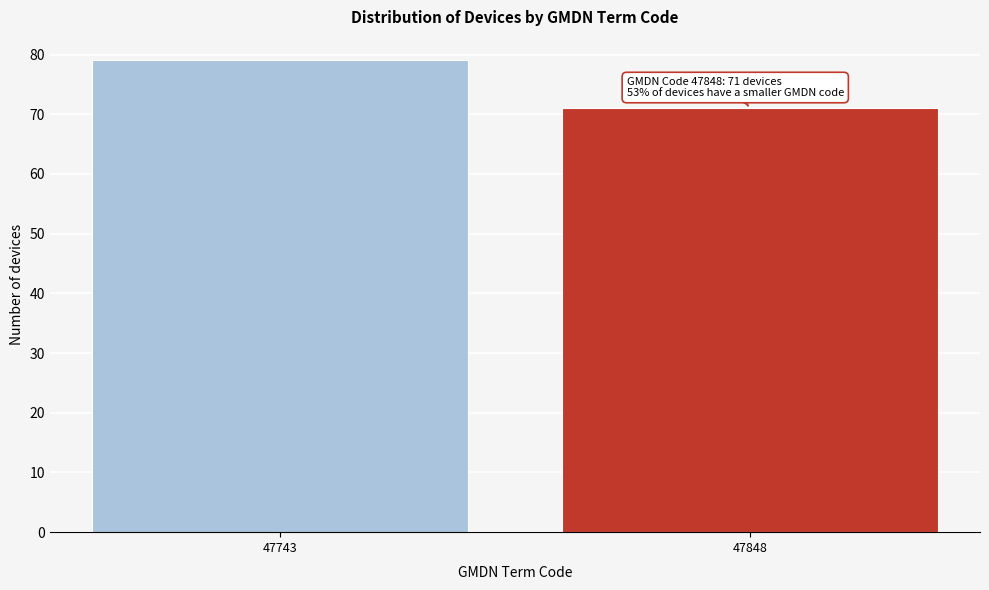

Reading left to right, list all the values displayed in this chart.

47743=79	47848=71